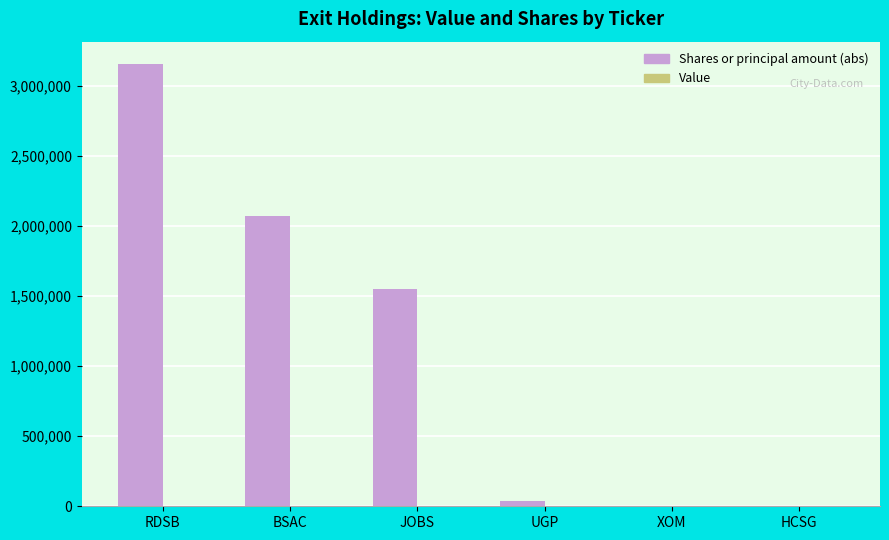

True or false: the data shows 1551123 at JOBS.

True